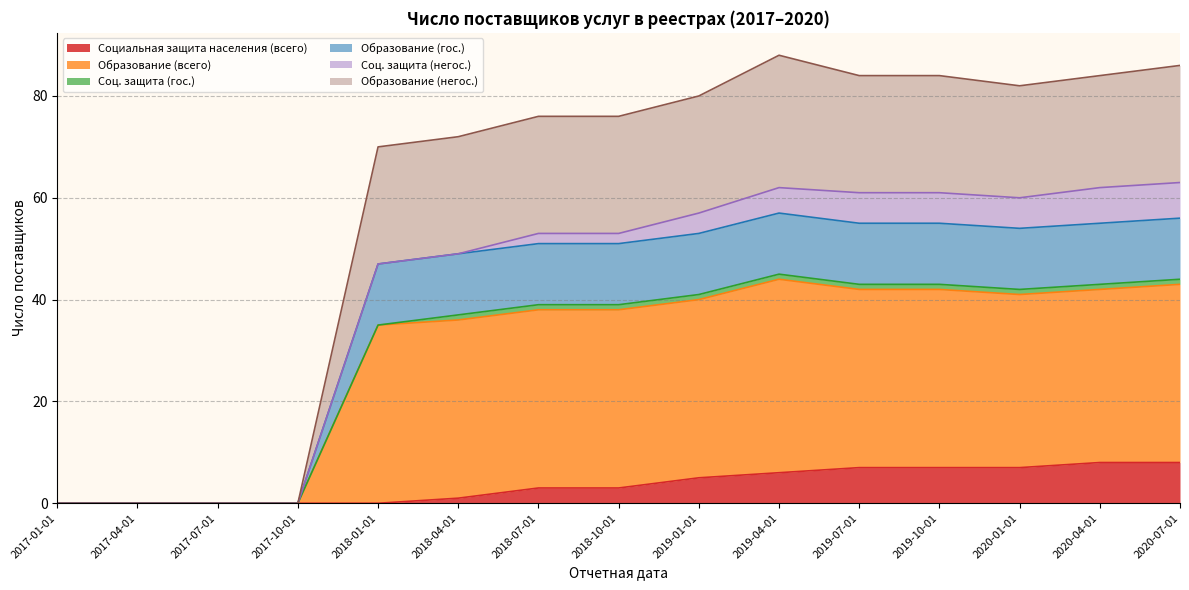

What is the maximum value for Социальная защита населения (всего)?

8